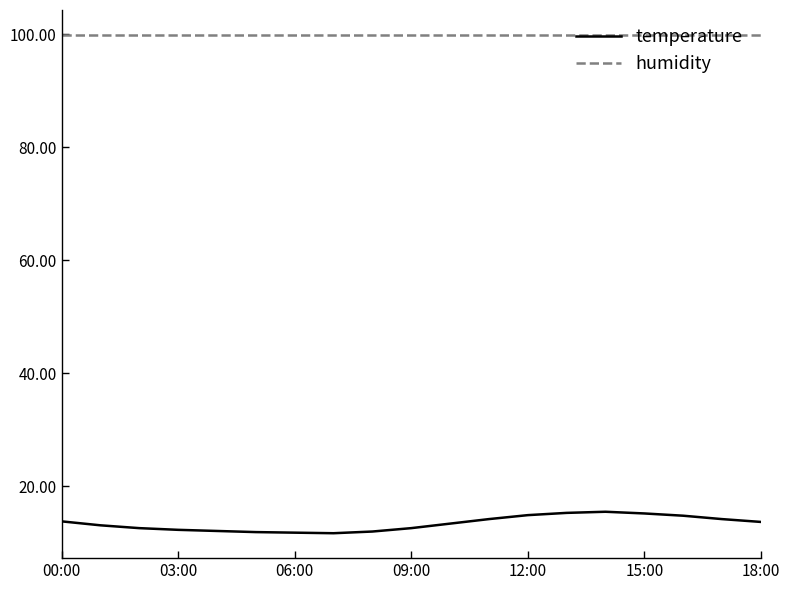

What is the minimum value for temperature?

11.7